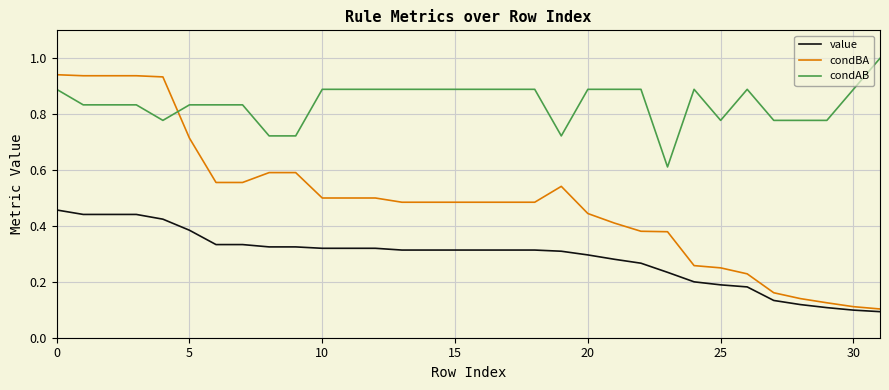

What is the greatest value displayed?

1.0